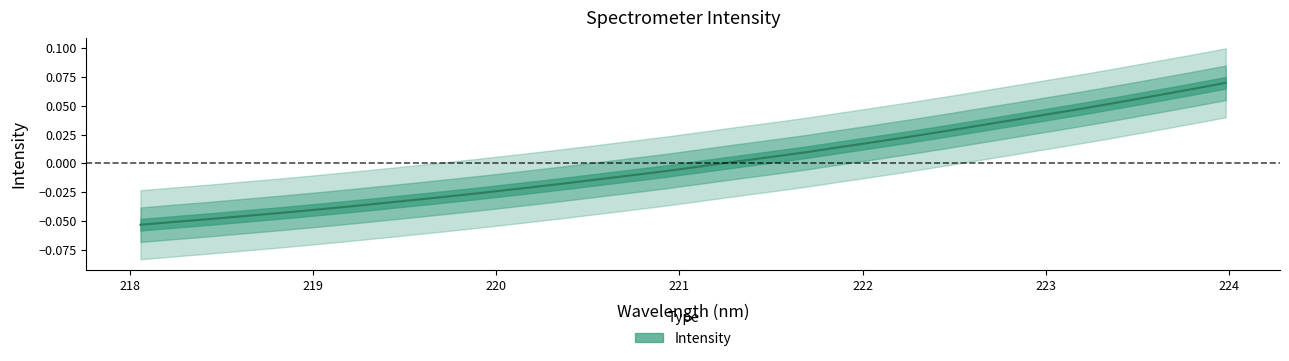

Is it true that the value at 218.0596 is -0.1?

True